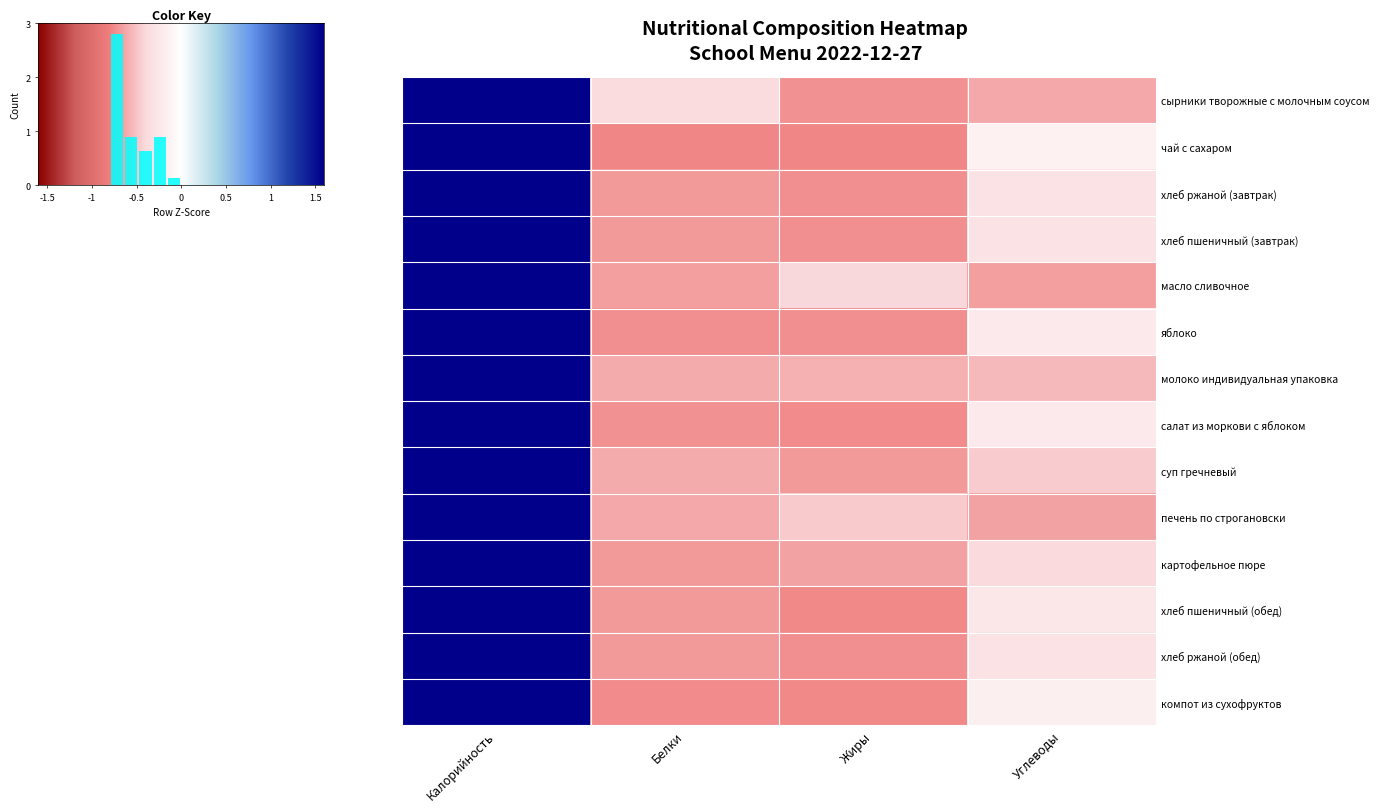

What is the total value across all series at Белки?

-9.2